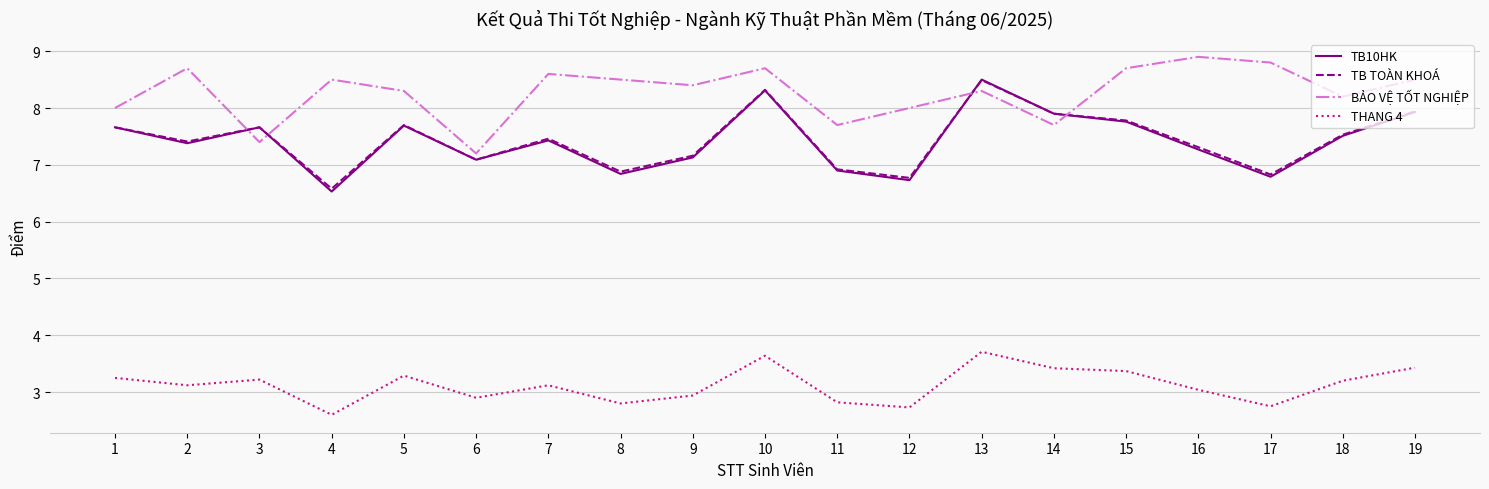

What is the difference between the maximum and second lowest values in the TB TOÀN KHOÁ series?

1.7